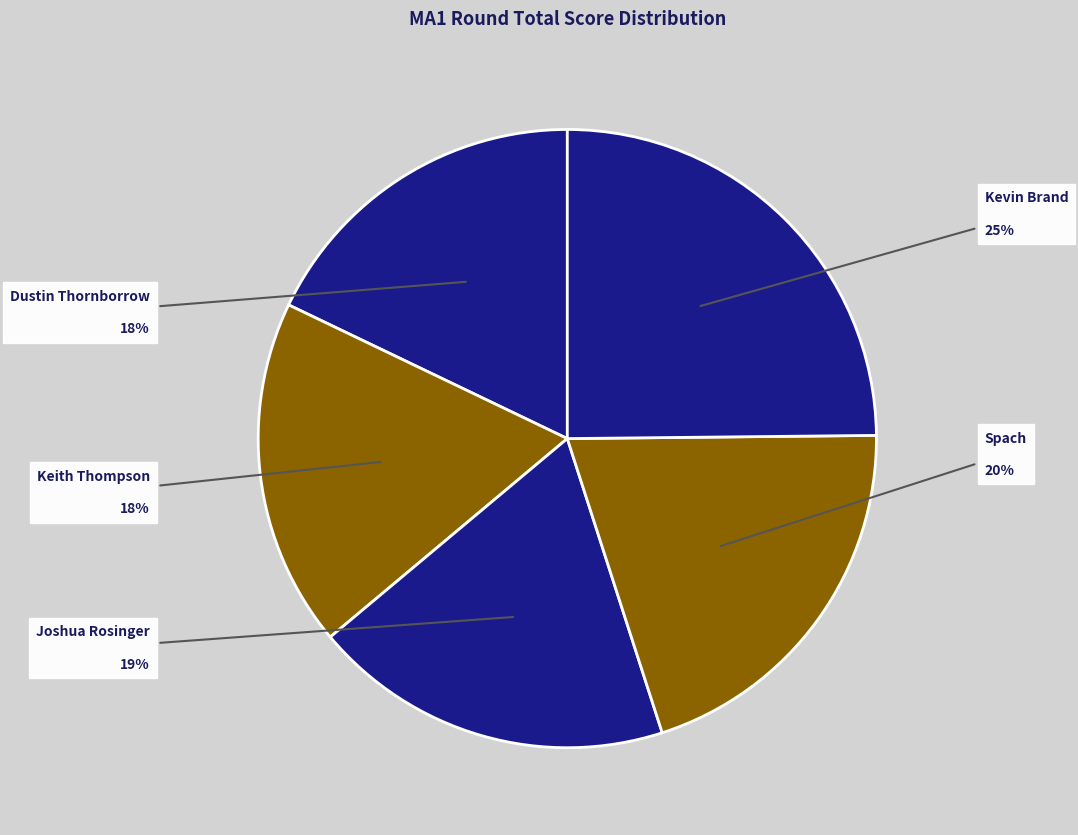

To the nearest percent, what portion does Keith Thompson represent?

18%